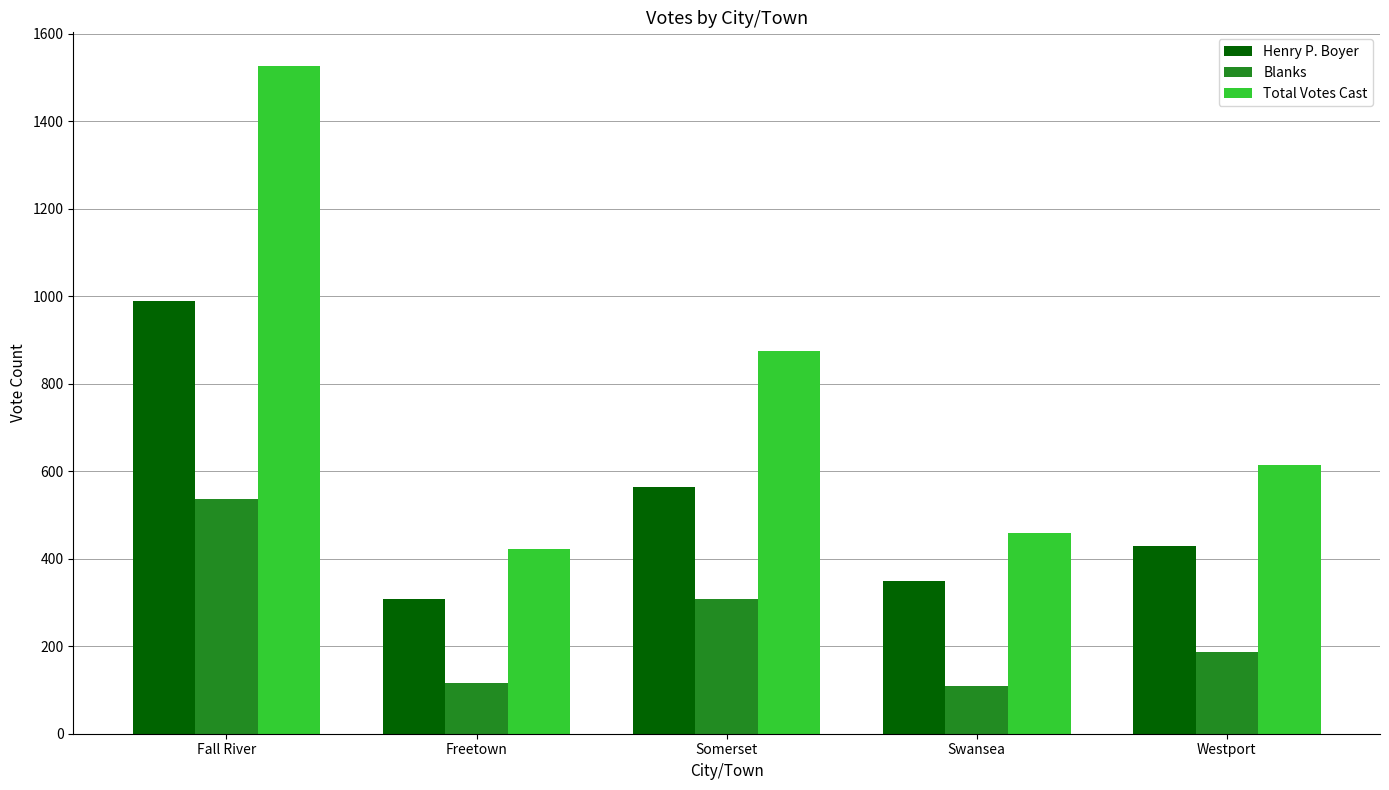

Between Fall River and Westport, which series saw the biggest shift?

Total Votes Cast